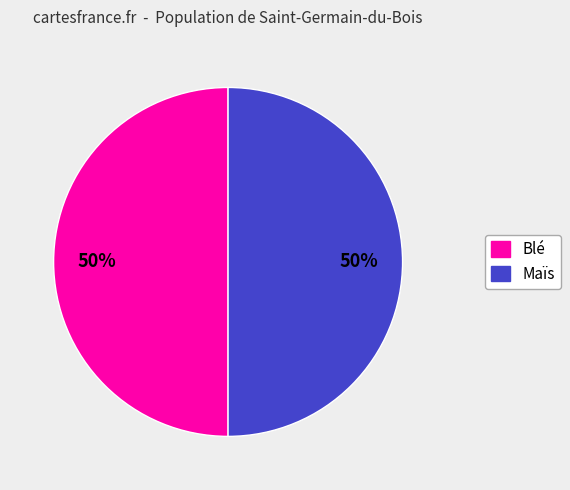

To the nearest percent, what is the average slice percentage?

50%